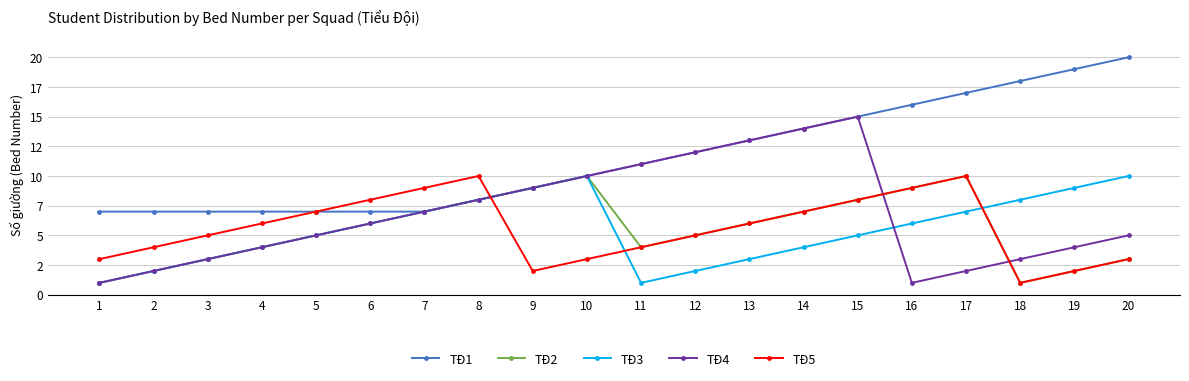

What is the value of the TĐ2 point at the 20th from the left?

3